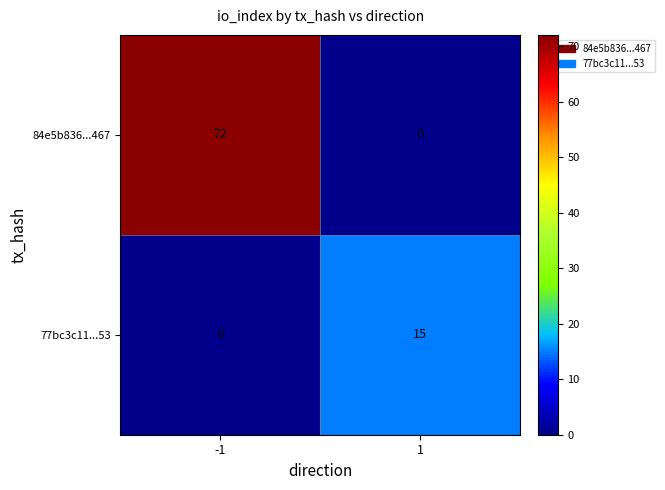

Rank the series by their average value, from lowest to highest.

77bc3c11...53, 84e5b836...467